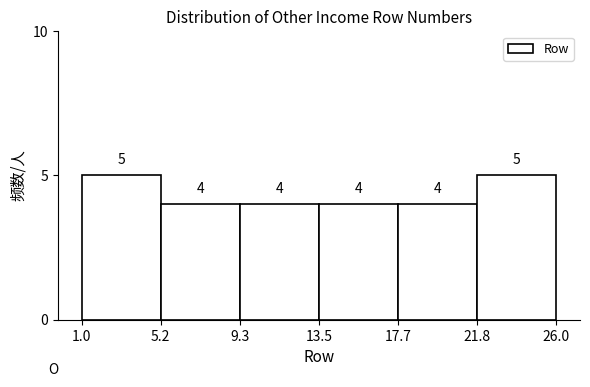

Reading left to right, list every bar in this chart as the range it spans on the x-axis followed by its height.

1.0 to 5.2: 5
5.2 to 9.3: 4
9.3 to 13.5: 4
13.5 to 17.7: 4
17.7 to 21.8: 4
21.8 to 26.0: 5